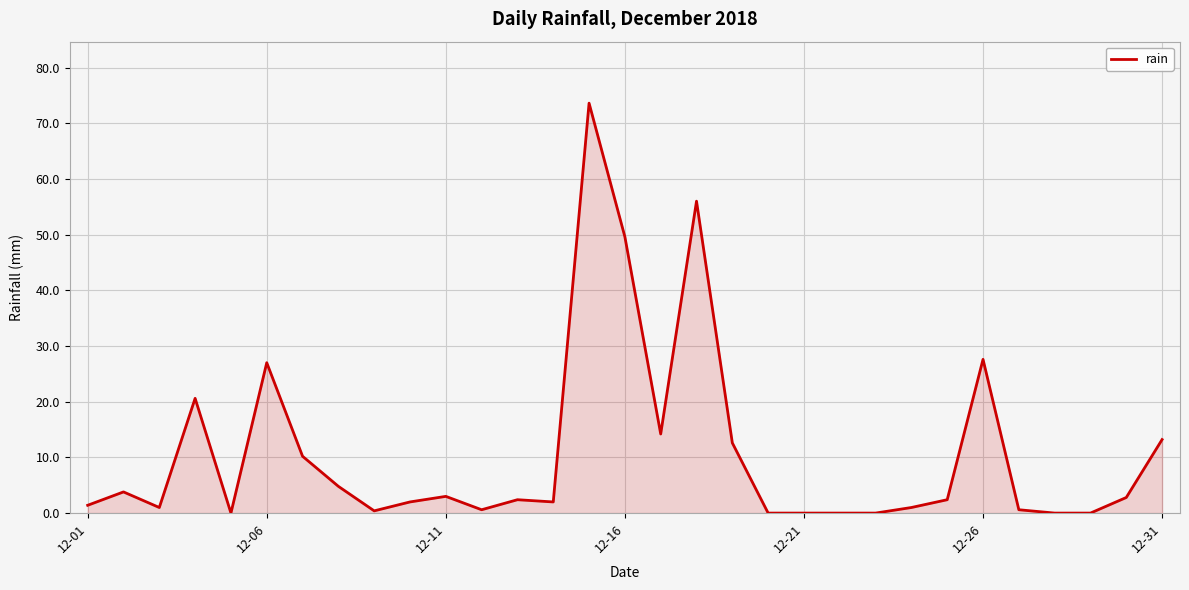

What is the difference between the maximum and minimum values?

73.6